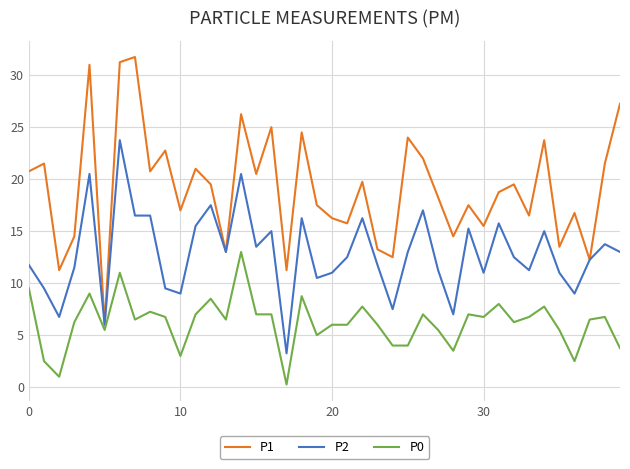

Which series has the largest range (max minus min)?

P1